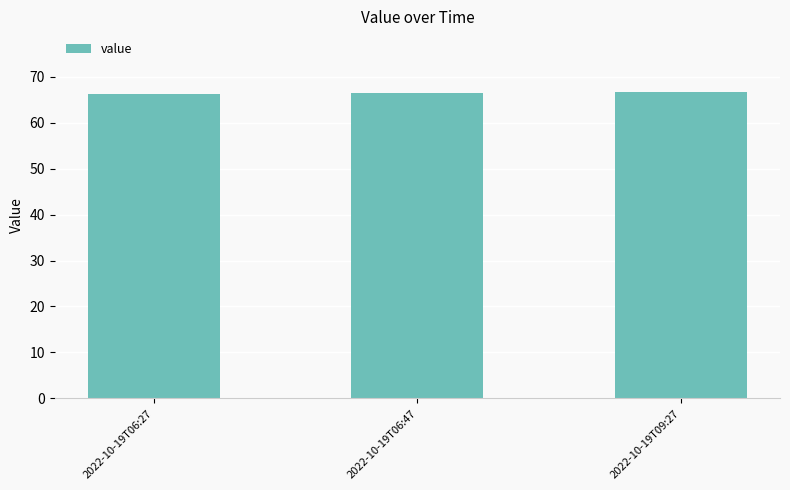

What is the sum of the values at 2022-10-19T09:27 and 2022-10-19T06:47?

133.0